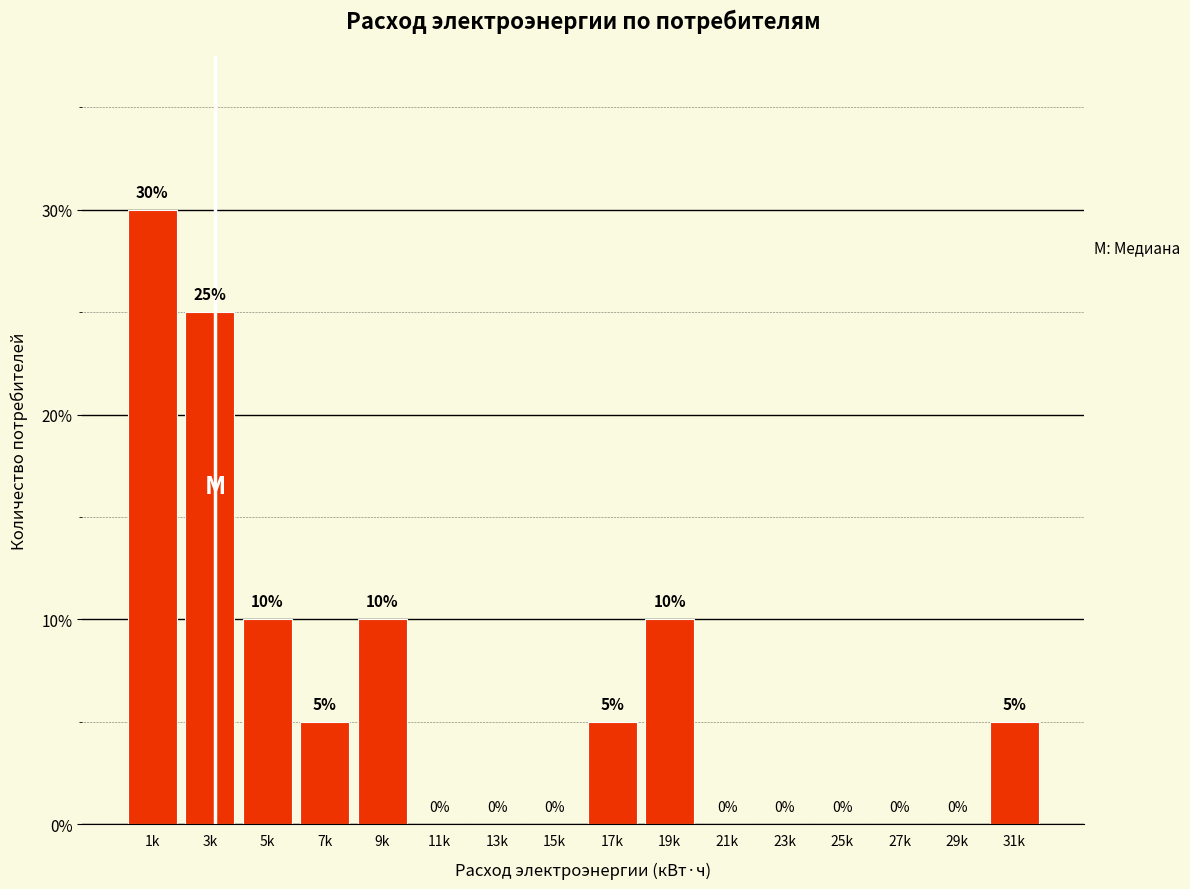

Reading left to right, list all the values displayed in this chart.

1k=30	3k=25	5k=10	7k=5	9k=10	11k=0	13k=0	15k=0	17k=5	19k=10	21k=0	23k=0	25k=0	27k=0	29k=0	31k=5